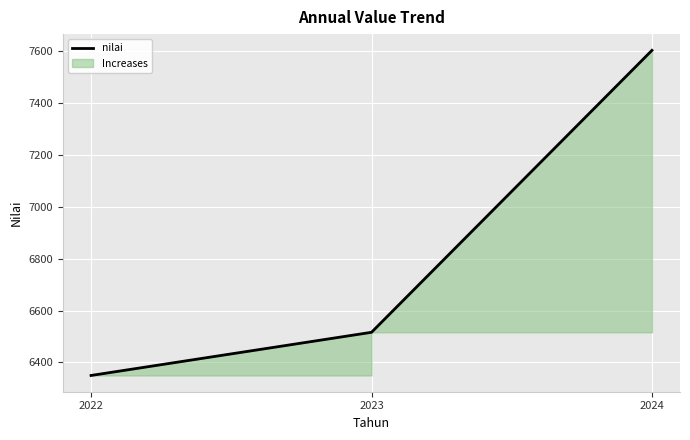

Reading left to right, what are all the values shown in this chart?

2022=6350.0	2023=6516.2	2024=7601.7